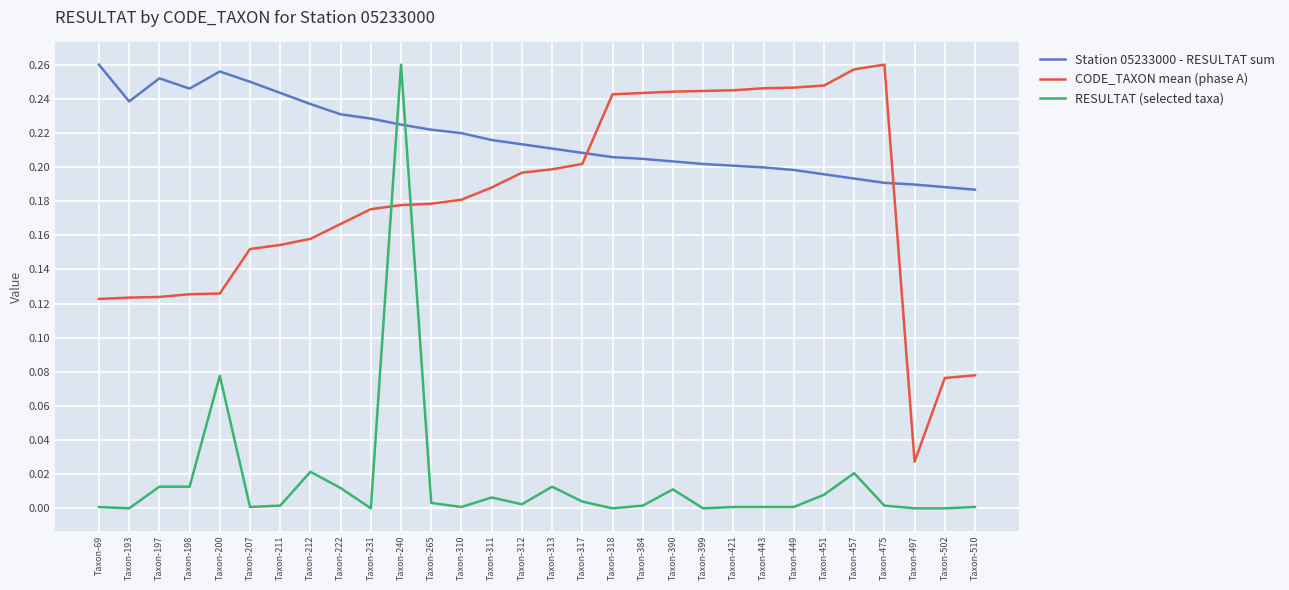

The Station 05233000 - RESULTAT sum series shows 0.2 at Taxon-222. True or false?

True